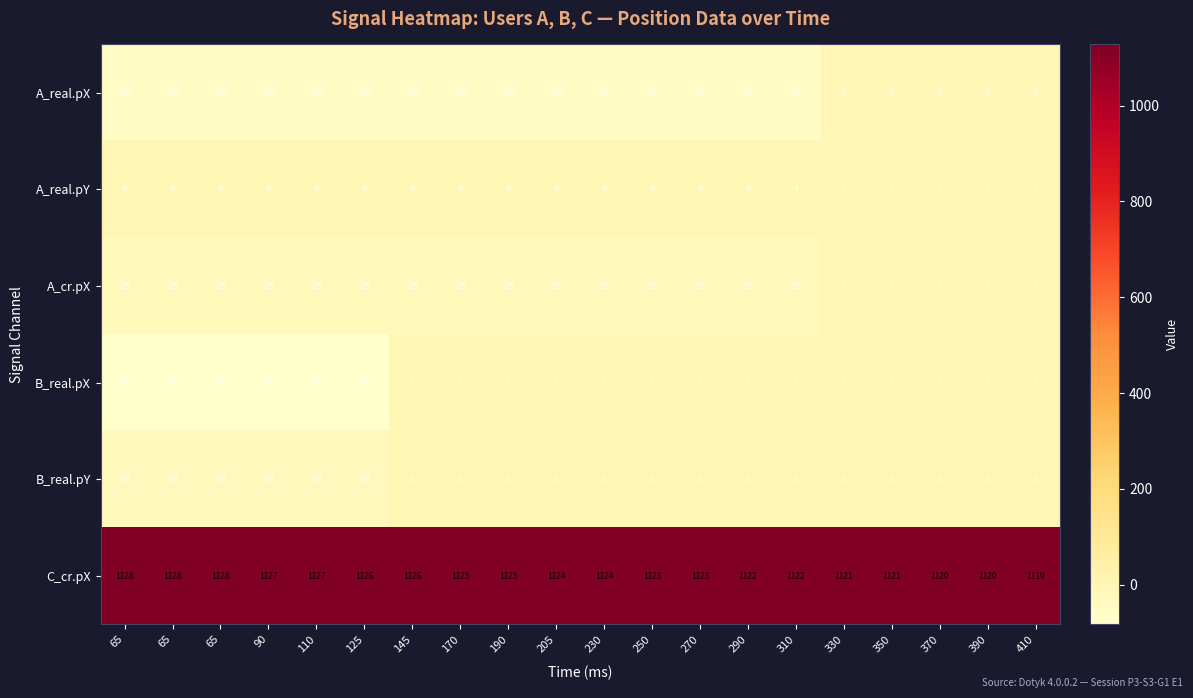

Which series has the largest range (max minus min)?

B_real.pX